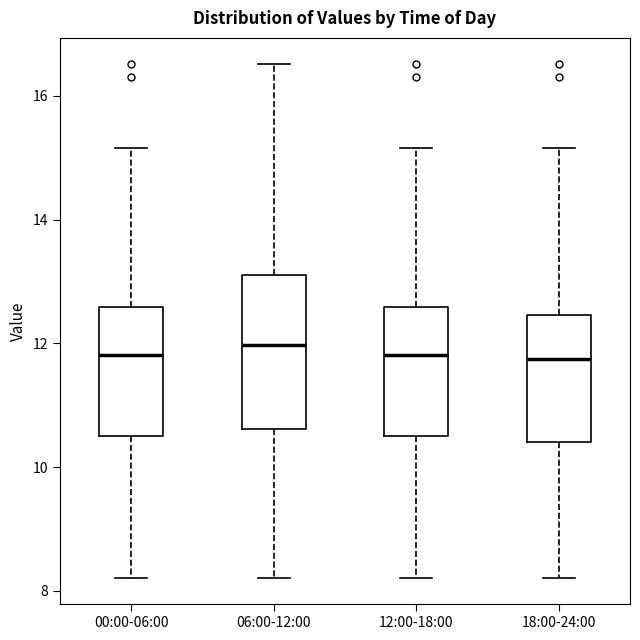

Which box is the tallest, from its lower edge to its upper edge?

06:00-12:00